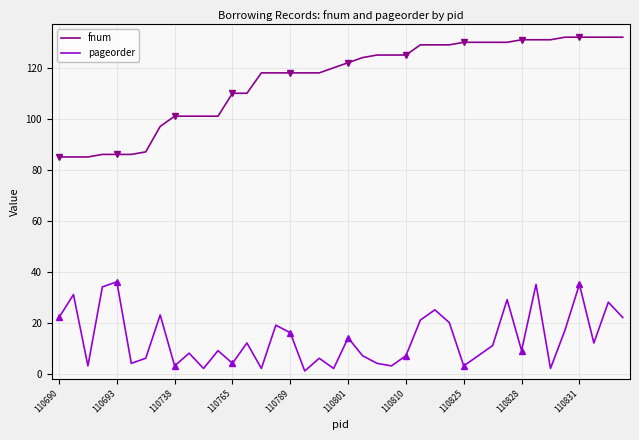

What is the sum of all pageorder values?

554